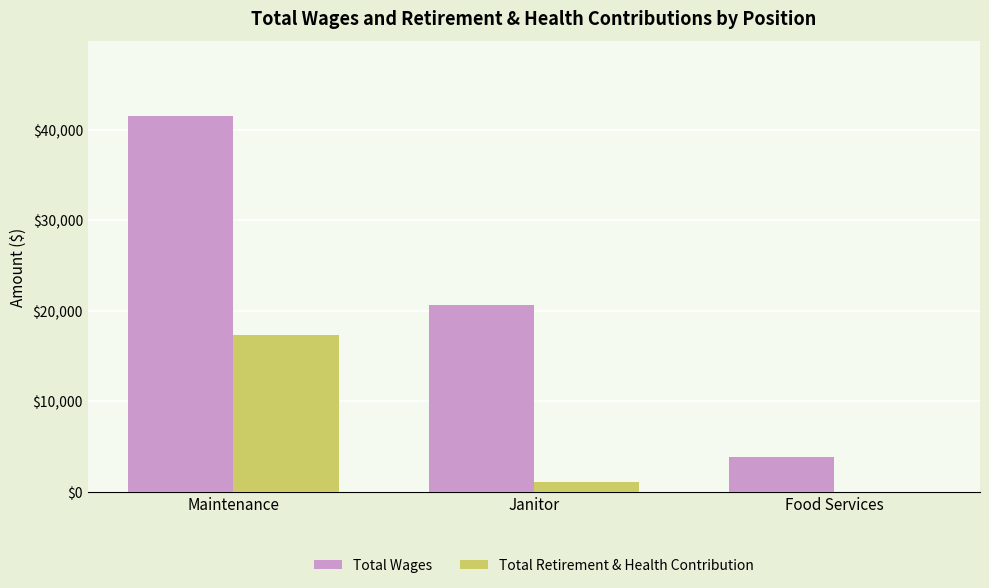

The value of Total Wages at Maintenance is 41506. True or false?

True